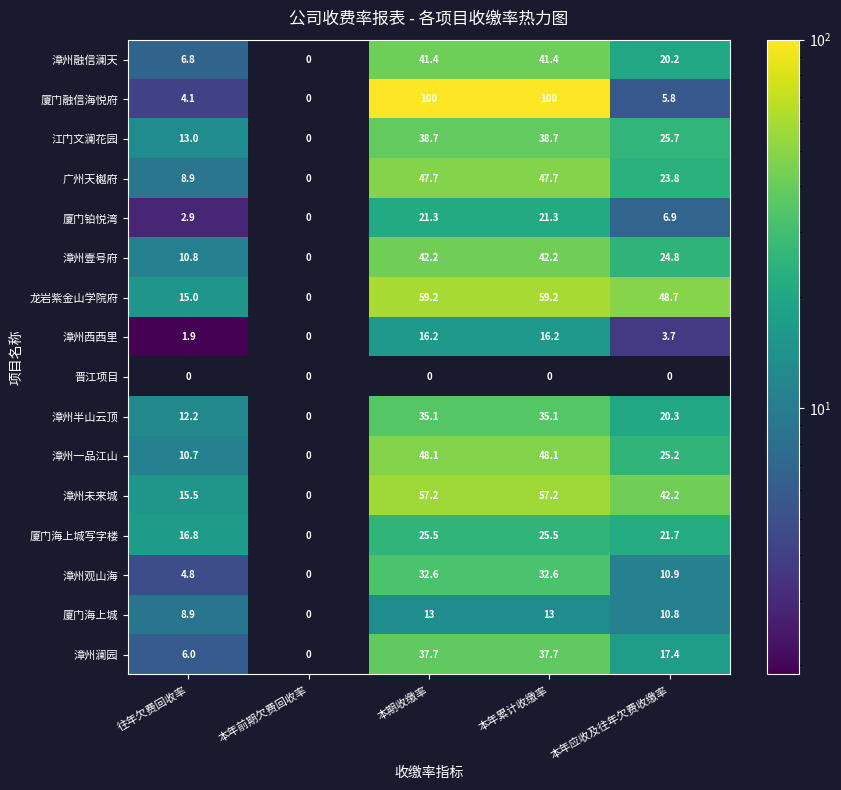

True or false: 漳州壹号府 has a value of 28.6 at 本年前期欠费回收率.

False